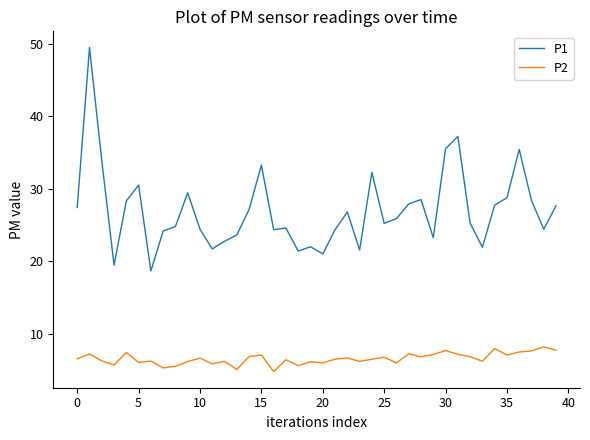

Which series has the widest spread of values?

P1